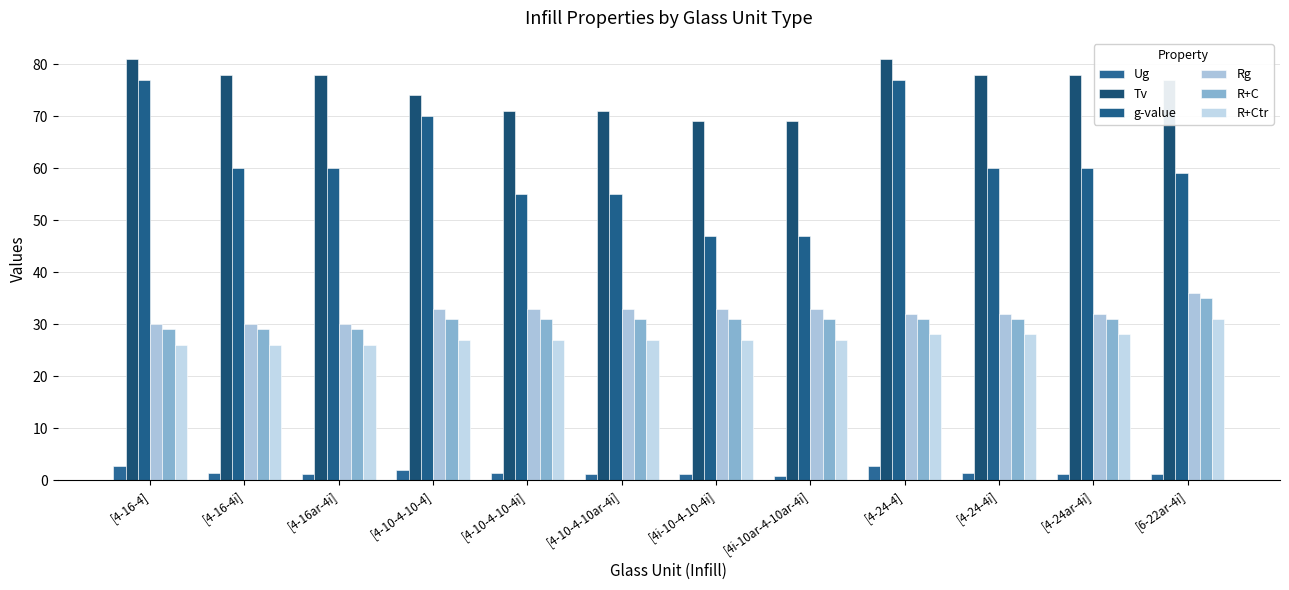

How many data points in g-value are less than 60?

5